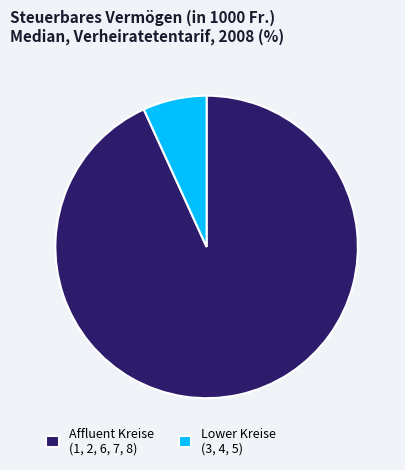

Rank the categories by value from highest to lowest.

Affluent Kreise (1, 2, 6, 7, 8), Lower Kreise (3, 4, 5)